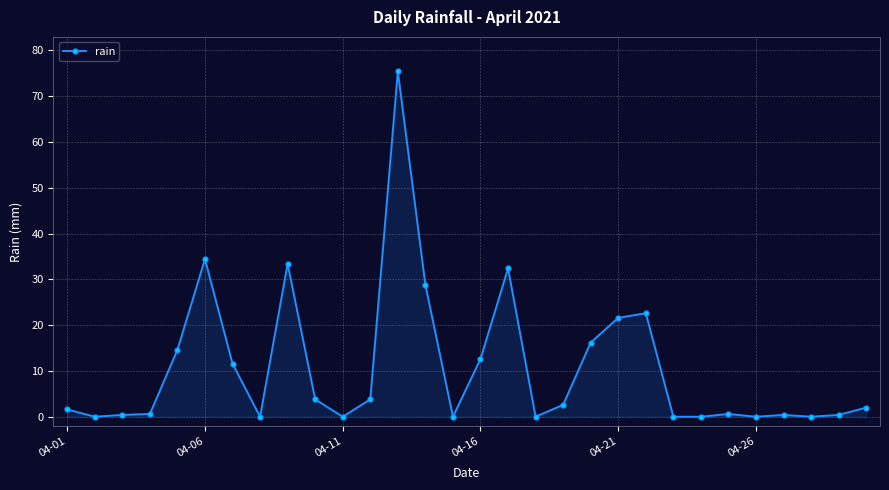

What is the sum of all values?

319.8